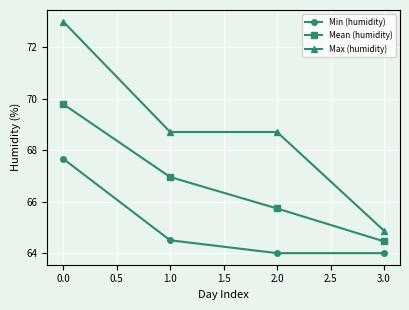

The value of Max (humidity) at 0.0 is 28.6. True or false?

False